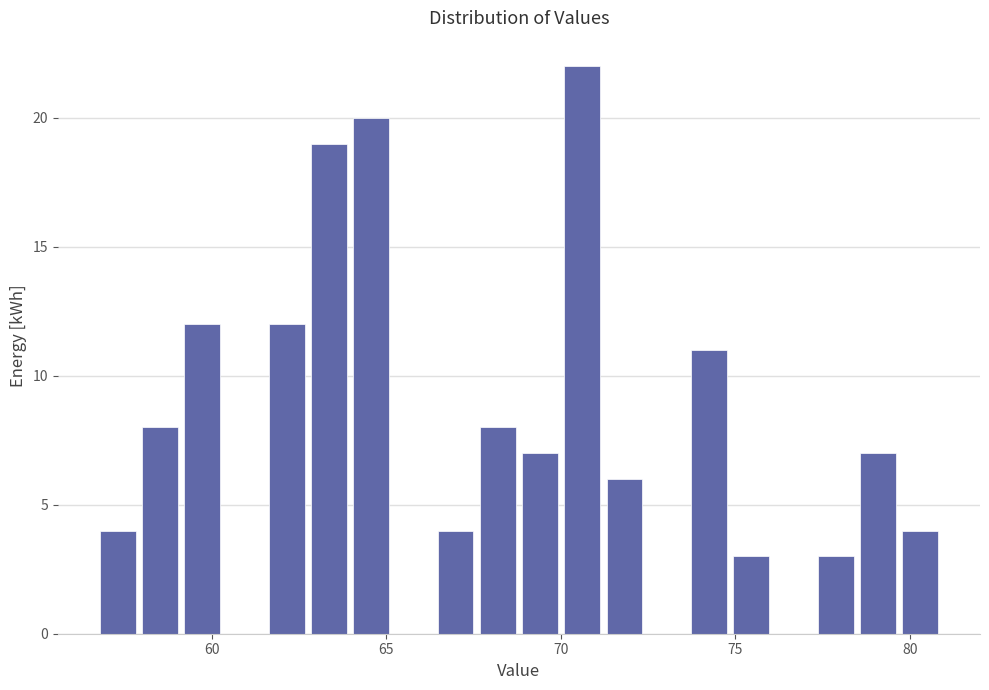

Around what value on the x-axis is the tallest bar? Give the approximate position of its centre, as read against the axis.

70.5